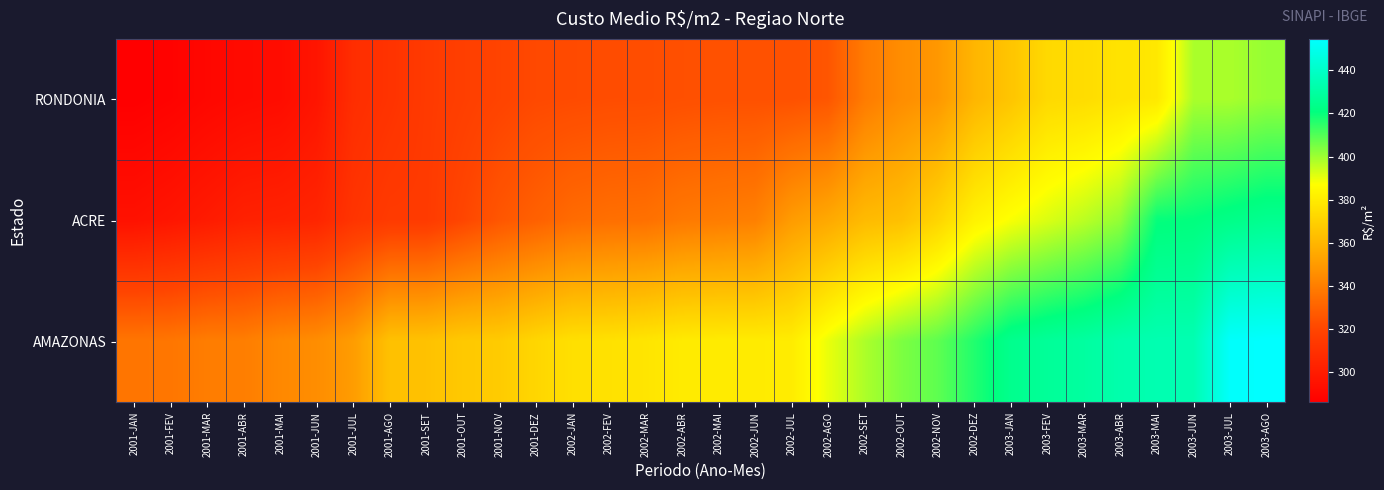

Reading left to right, list all the values displayed in this chart.

RONDONIA: 2001-JAN=286.2	2001-FEV=287.7	2001-MAR=289.9	2001-ABR=291.5	2001-MAI=292.5	2001-JUN=296.6	2001-JUL=308.7	2001-AGO=311.3	2001-SET=314.6	2001-OUT=316.9	2001-NOV=319.3	2001-DEZ=321.4	2002-JAN=321.9	2002-FEV=322.6	2002-MAR=322.8	2002-ABR=323.6	2002-MAI=324.2	2002-JUN=324.2	2002-JUL=324.3	2002-AGO=325.9	2002-SET=339.0	2002-OUT=345.3	2002-NOV=348.9	2002-DEZ=359.8	2003-JAN=365.7	2003-FEV=373.2	2003-MAR=374.3	2003-ABR=376.9	2003-MAI=378.9	2003-JUN=398.3	2003-JUL=398.3	2003-AGO=401.0
ACRE: 2001-JAN=294.9	2001-FEV=296.9	2001-MAR=299.5	2001-ABR=302.4	2001-MAI=303.1	2001-JUN=304.4	2001-JUL=311.9	2001-AGO=314.8	2001-SET=314.8	2001-OUT=320.3	2001-NOV=326.0	2001-DEZ=329.7	2002-JAN=333.4	2002-FEV=334.7	2002-MAR=335.2	2002-ABR=338.2	2002-MAI=339.4	2002-JUN=340.6	2002-JUL=350.3	2002-AGO=355.0	2002-SET=361.6	2002-OUT=363.7	2002-NOV=371.6	2002-DEZ=382.6	2003-JAN=387.9	2003-FEV=391.9	2003-MAR=396.1	2003-ABR=401.4	2003-MAI=420.0	2003-JUN=420.6	2003-JUL=423.1	2003-AGO=425.1
AMAZONAS: 2001-JAN=337.0	2001-FEV=337.3	2001-MAR=339.6	2001-ABR=340.0	2001-MAI=343.6	2001-JUN=345.3	2001-JUL=350.6	2001-AGO=364.2	2001-SET=364.4	2001-OUT=367.2	2001-NOV=367.8	2001-DEZ=372.1	2002-JAN=375.7	2002-FEV=376.2	2002-MAR=377.7	2002-ABR=379.7	2002-MAI=380.0	2002-JUN=380.2	2002-JUL=380.3	2002-AGO=390.0	2002-SET=398.0	2002-OUT=404.3	2002-NOV=408.4	2002-DEZ=416.4	2003-JAN=424.6	2003-FEV=427.5	2003-MAR=429.5	2003-ABR=432.7	2003-MAI=433.9	2003-JUN=434.1	2003-JUL=453.6	2003-AGO=454.6